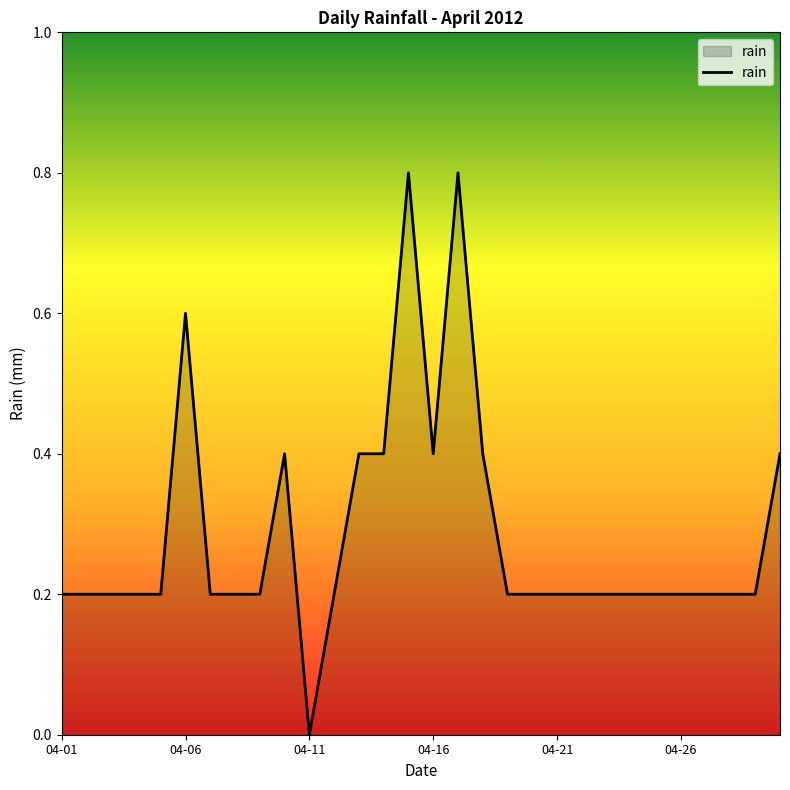

What is the difference between the second highest and second lowest values?

0.6